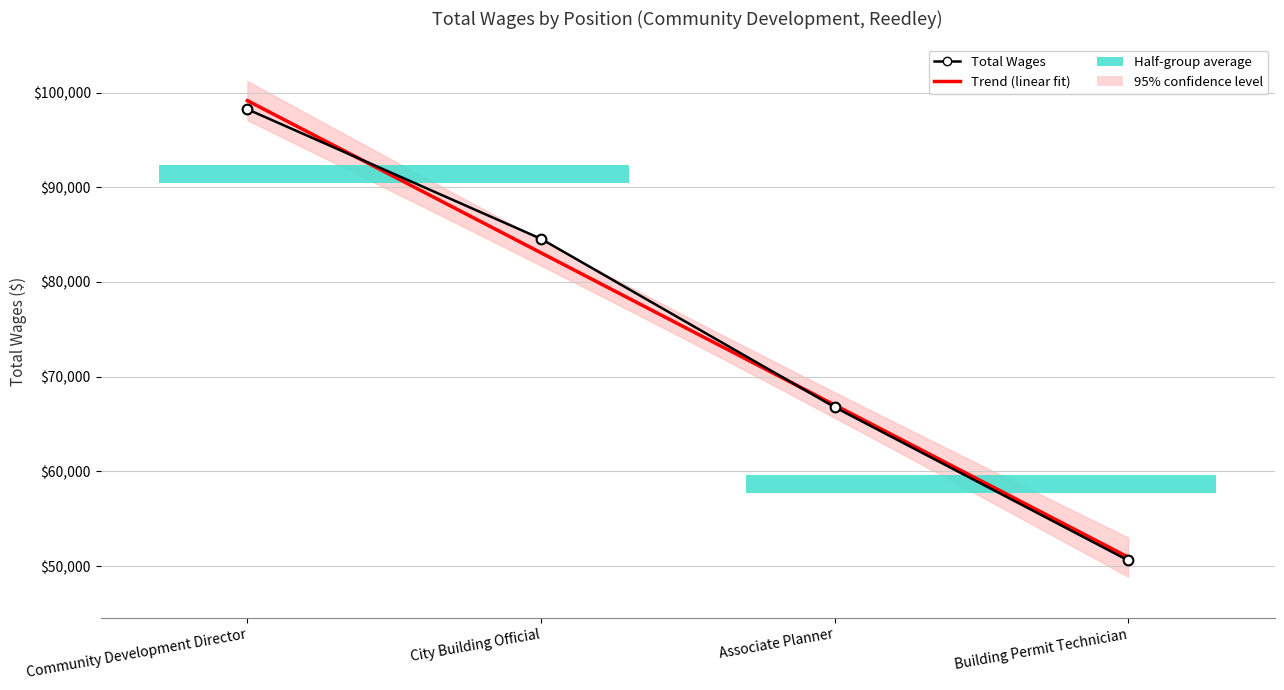

What is the value of the 4th bar from the left?

50603